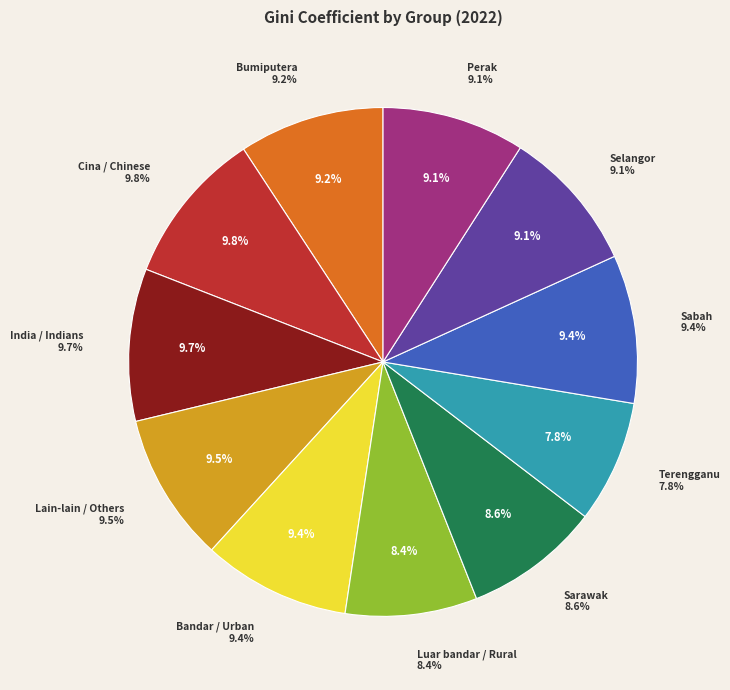

Count the number of slices in the pie.

11